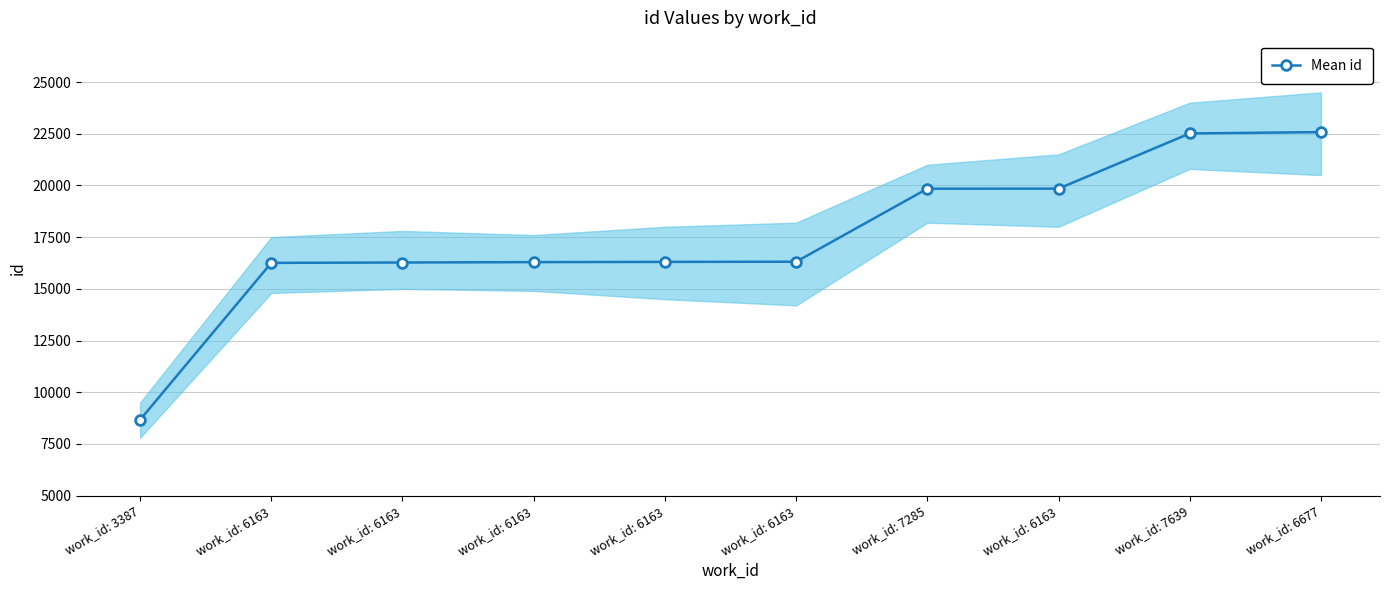

What is the sum of all values?

174884